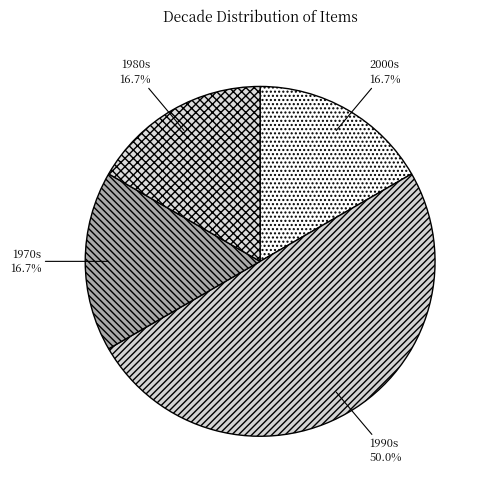

What percentage is NOT represented by 1970s?

83.3%